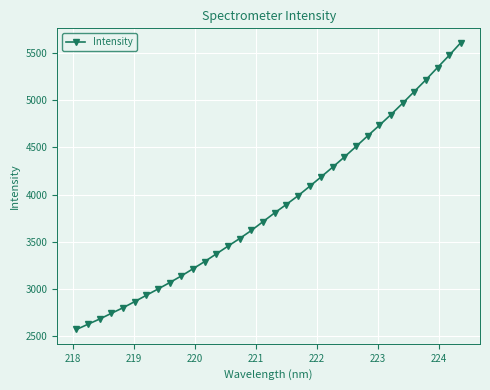

What is the value of the 9th point from the left?

3069.8